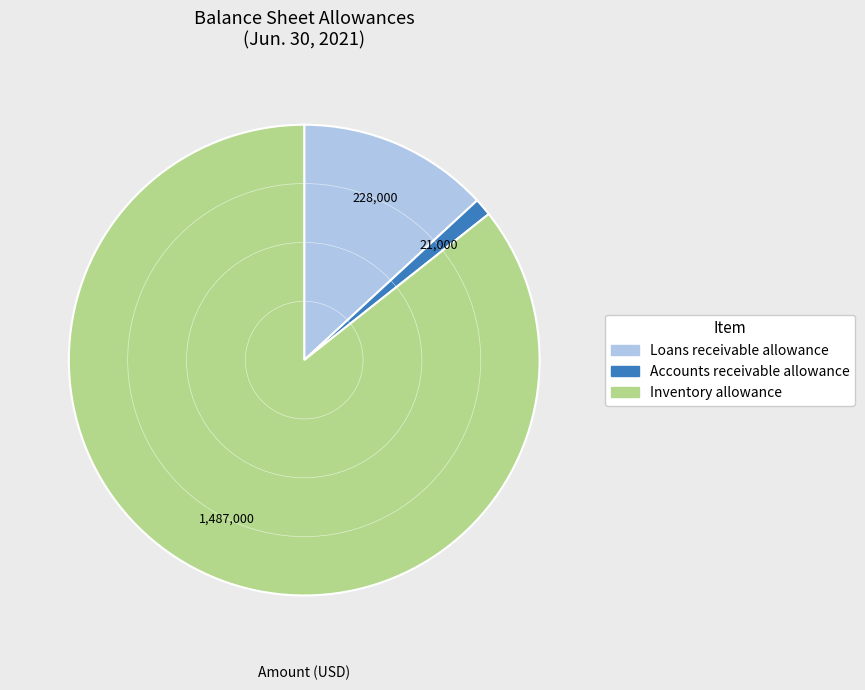

Which has a higher value, Loans receivable allowance or Inventory allowance?

Inventory allowance